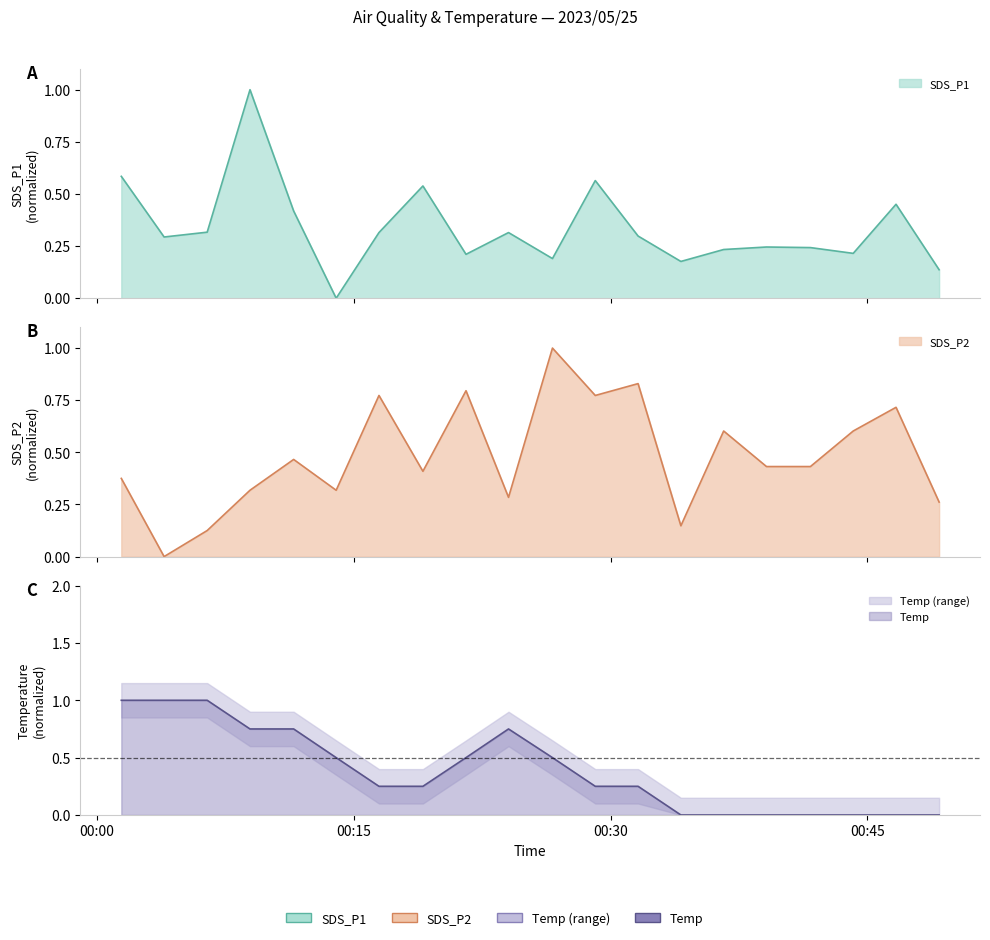

Reading left to right, what are all the values shown in this chart?

SDS_P1: 0.6	0.3	0.3	1.0	0.4	0.0	0.3	0.5	0.2	0.3	0.2	0.6	0.3	0.2	0.2	0.2	0.2	0.2	0.5	0.1
SDS_P2: 0.4	0.0	0.1	0.3	0.5	0.3	0.8	0.4	0.8	0.3	1.0	0.8	0.8	0.1	0.6	0.4	0.4	0.6	0.7	0.3
Temp: 1.0	1.0	1.0	0.7	0.7	0.5	0.2	0.2	0.5	0.7	0.5	0.2	0.2	0.0	0.0	0.0	0.0	0.0	0.0	0.0